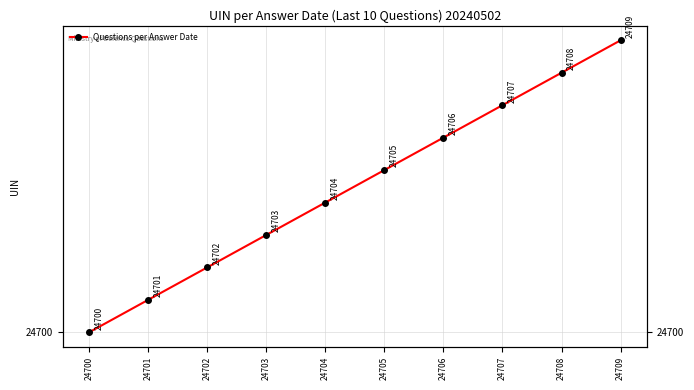

How many values are between 24702 and 24707?

6